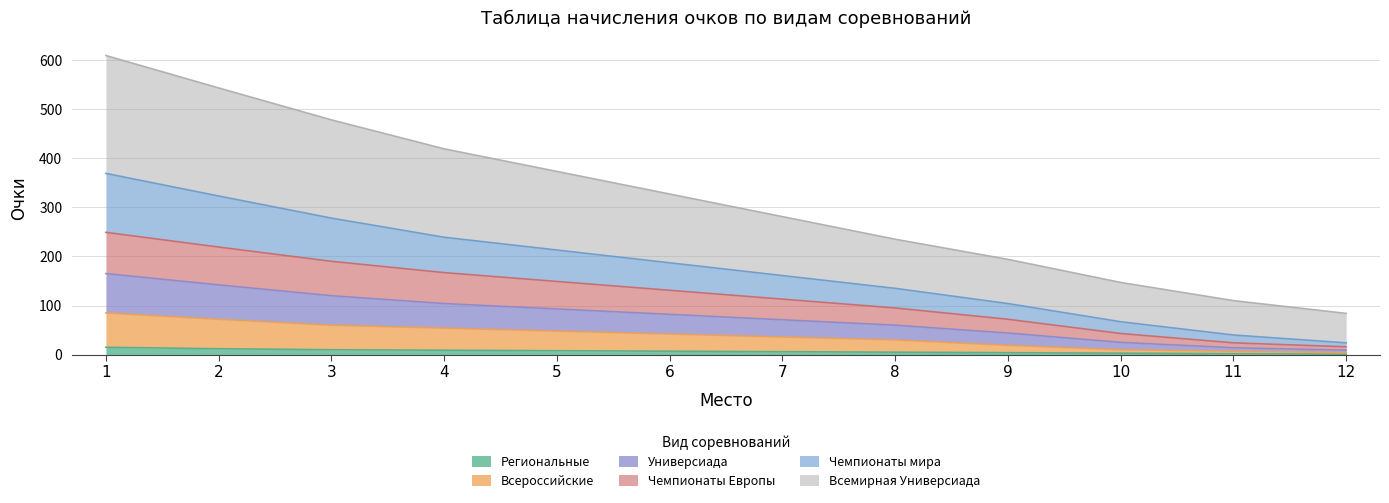

What is the total value across all series at 11?

110